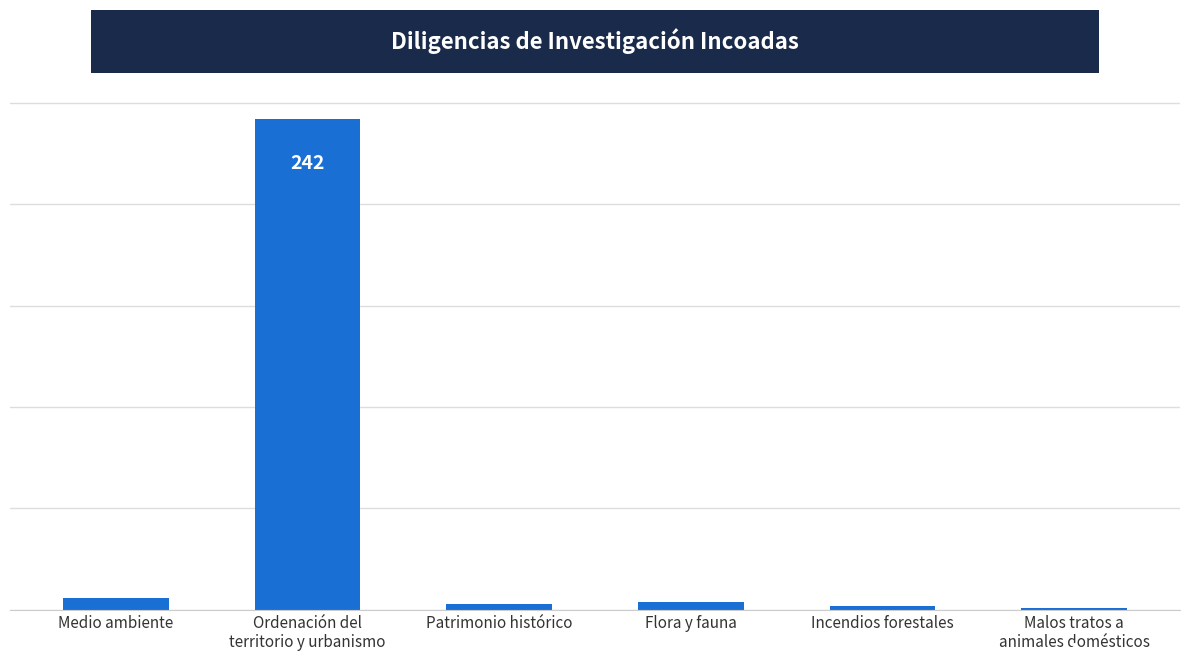

What is the difference between the second highest and minimum values?

5